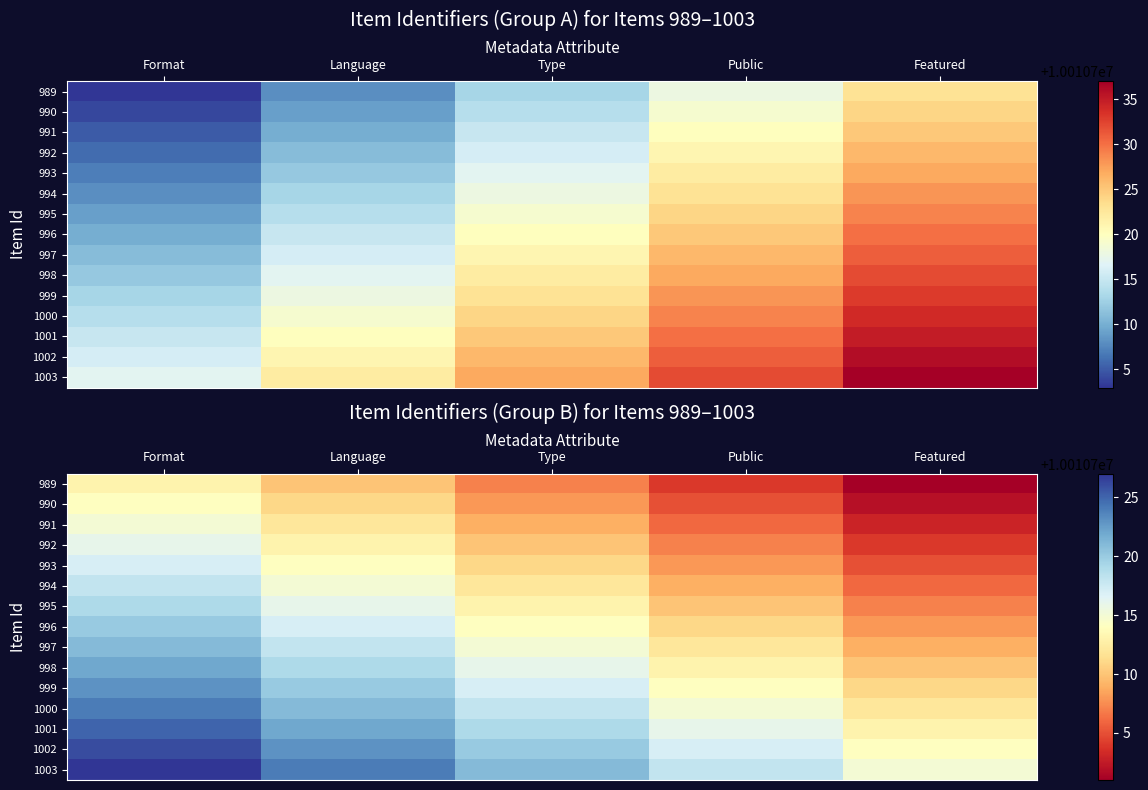

What is the difference between the second highest and minimum values in the 1003 series?

9